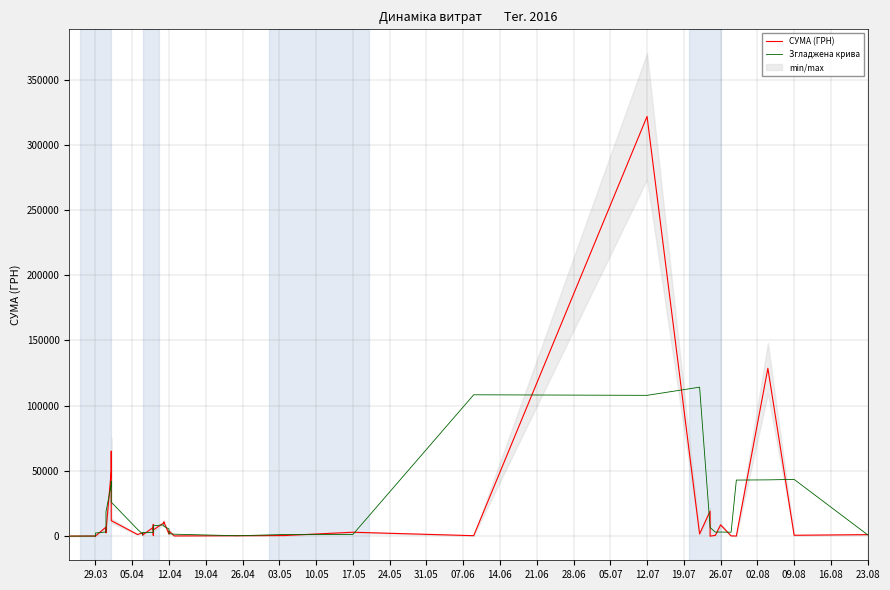

What is the average value of the СУМА (ГРН) series?

17022.9